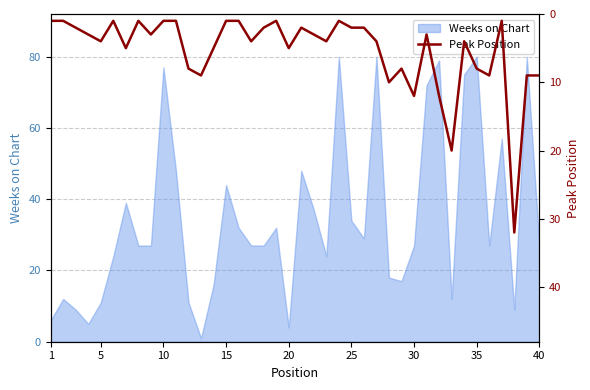

The value of Weeks on Chart at 35 is 80. True or false?

True